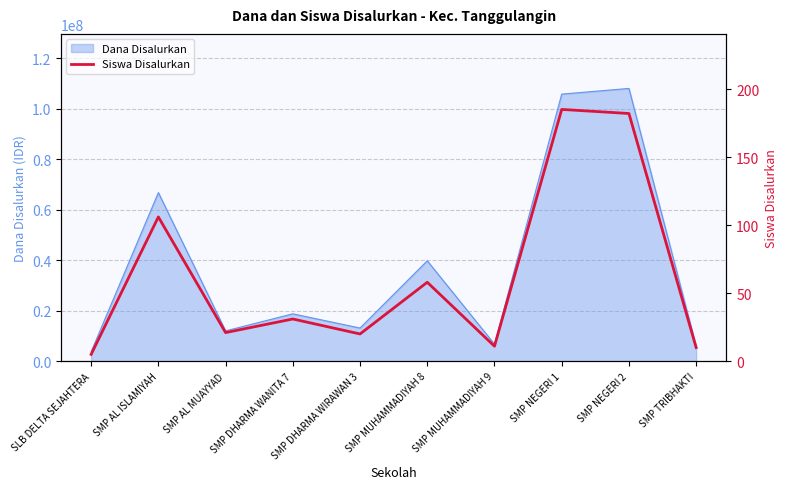

What is the approximate value at SMP MUHAMMADIYAH 8, to the nearest 50?

50